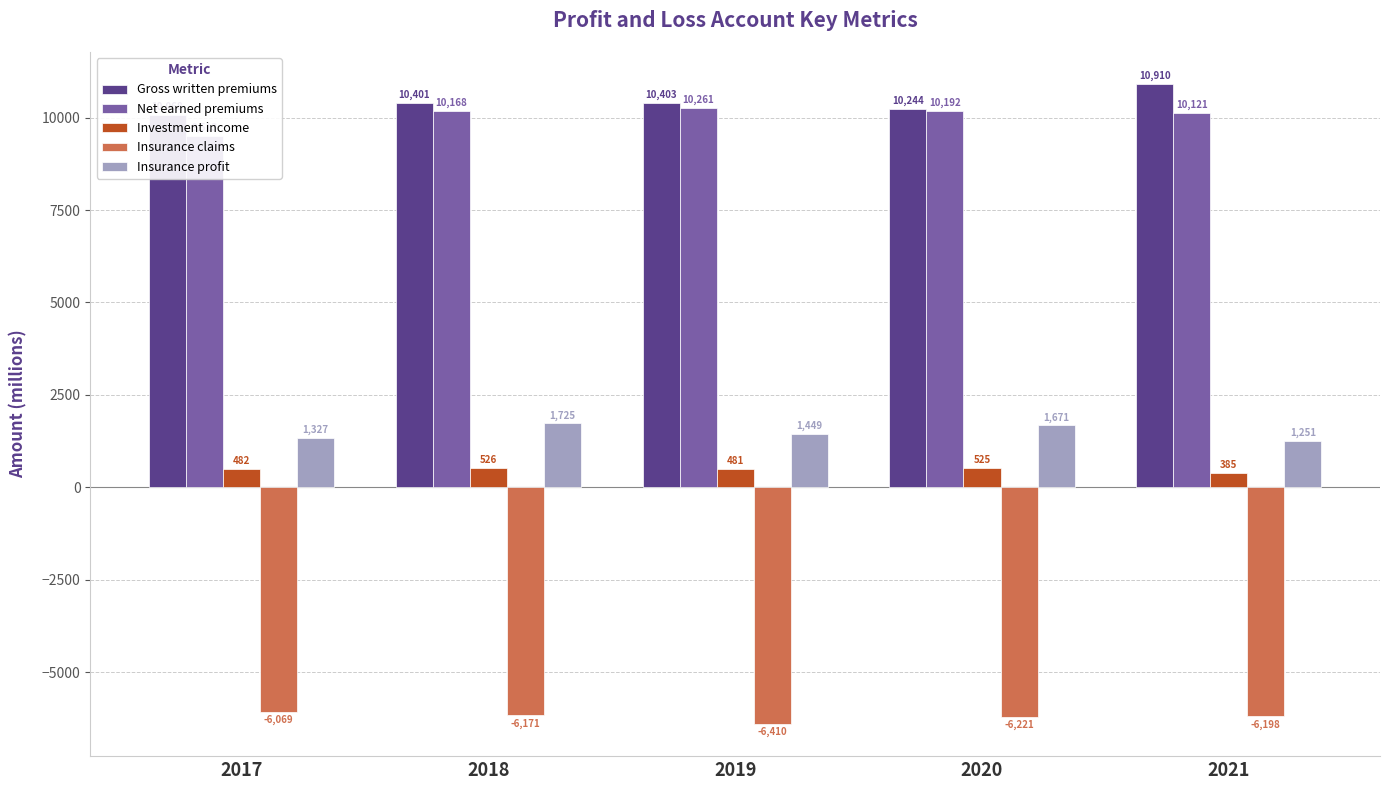

What is the minimum value for Insurance claims?

-6410